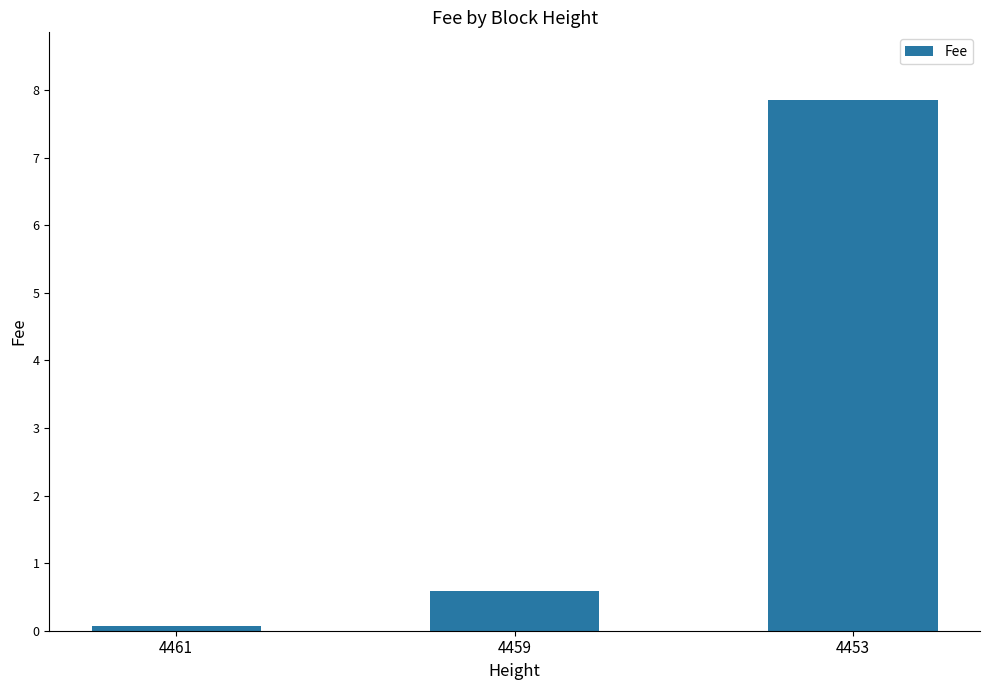

Are the bars horizontal?

No